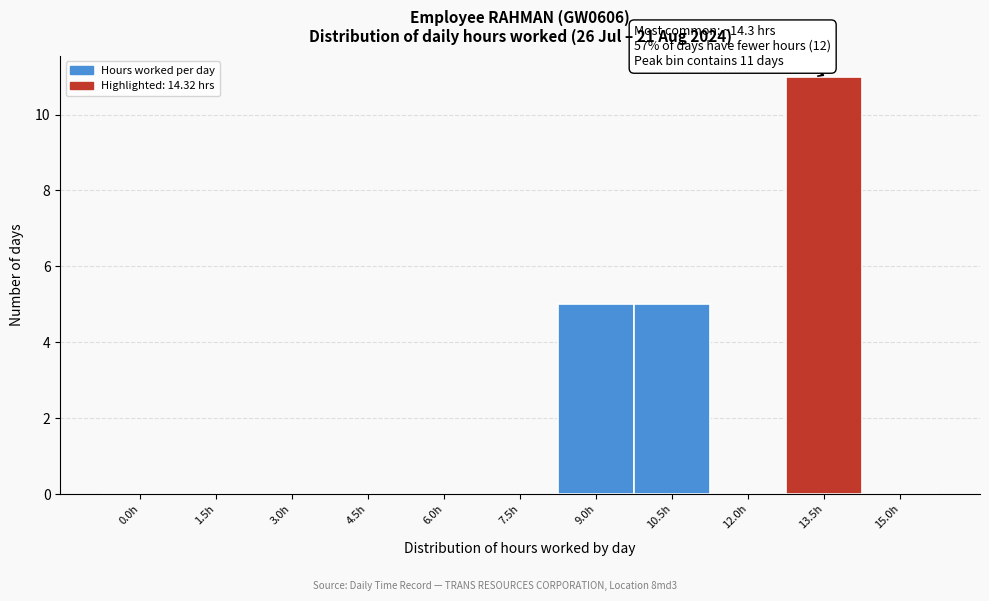

Reading left to right, extract all data points from this chart.

0.0h=0	1.5h=0	3.0h=0	4.5h=0	6.0h=0	7.5h=0	9.0h=5	10.5h=5	12.0h=0	13.5h=11	15.0h=0